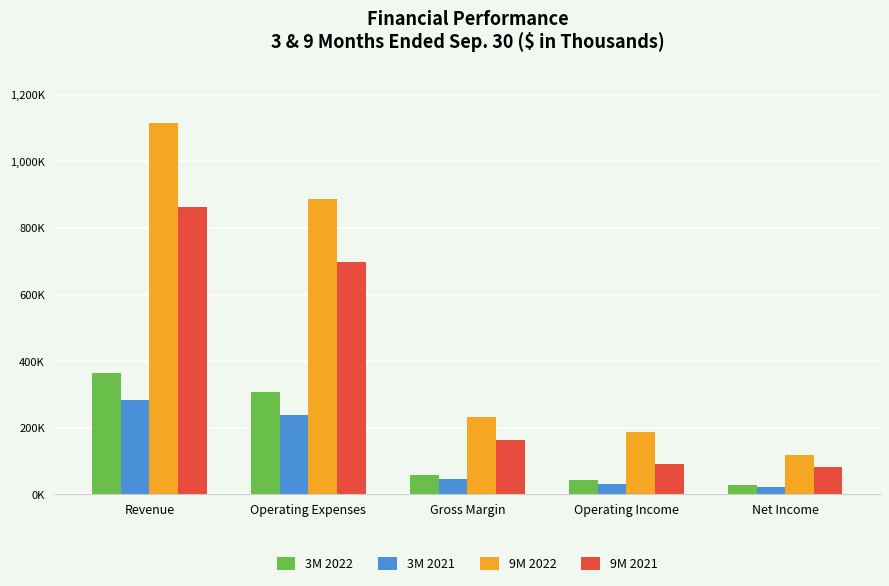

At which category is the sum across all series the highest?

Revenue